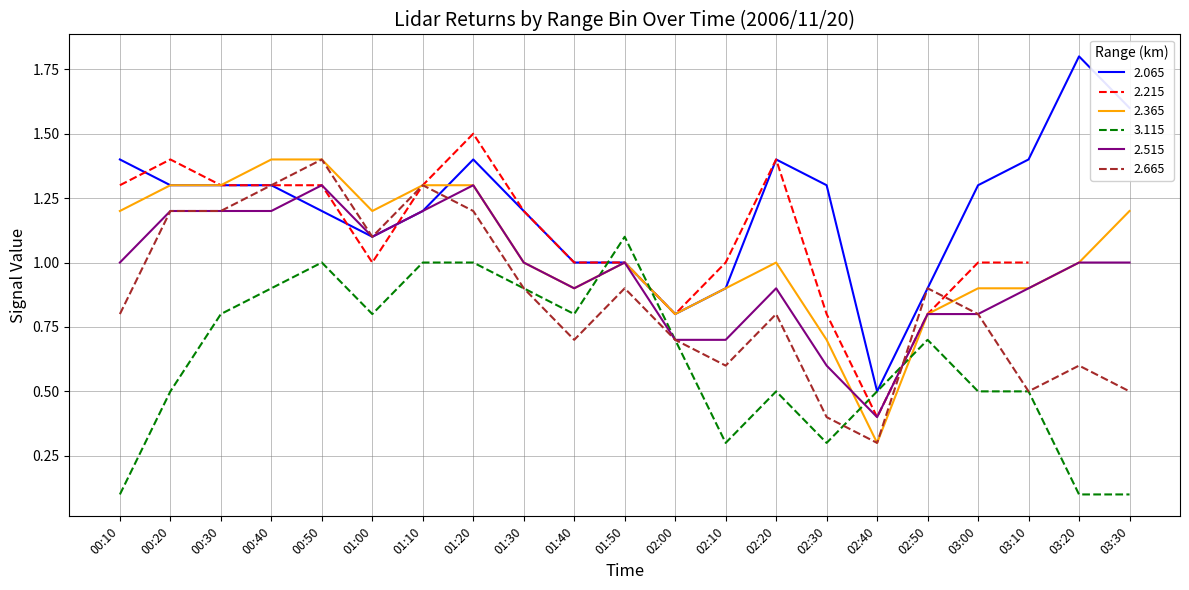

Is the value of 3.115 at 03:10 greater than the value of 2.065 at 02:00?

No